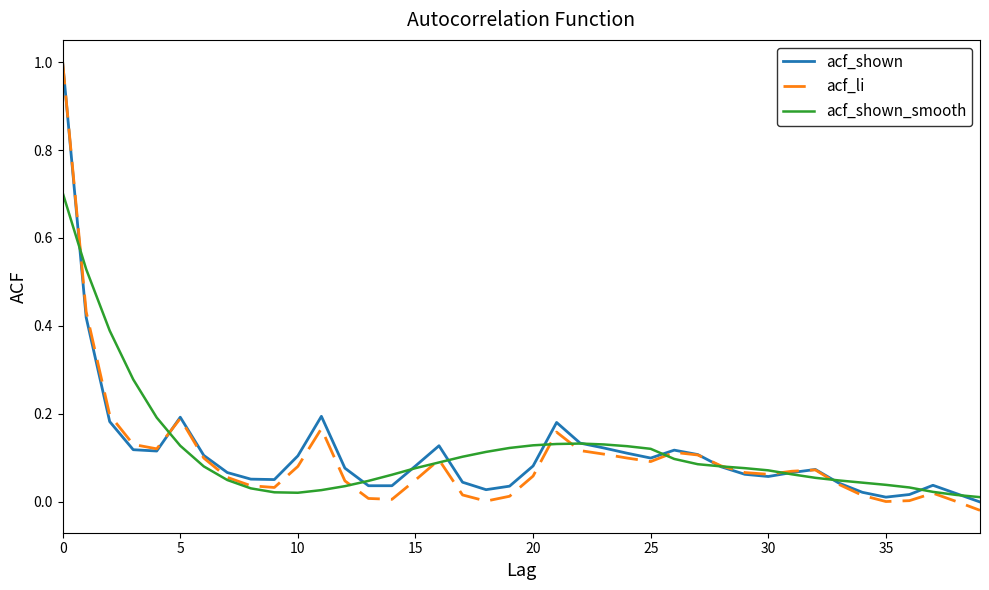

After their last crossing, which series has the higher values: acf_shown_smooth or acf_li?

acf_shown_smooth